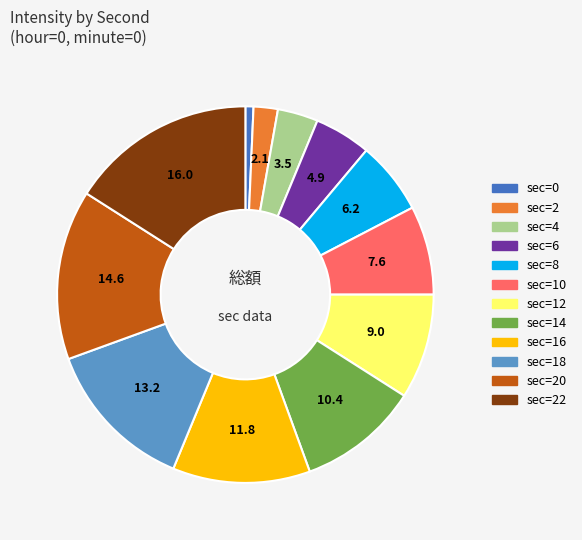

Is there any slice that represents more than half of the pie?

No